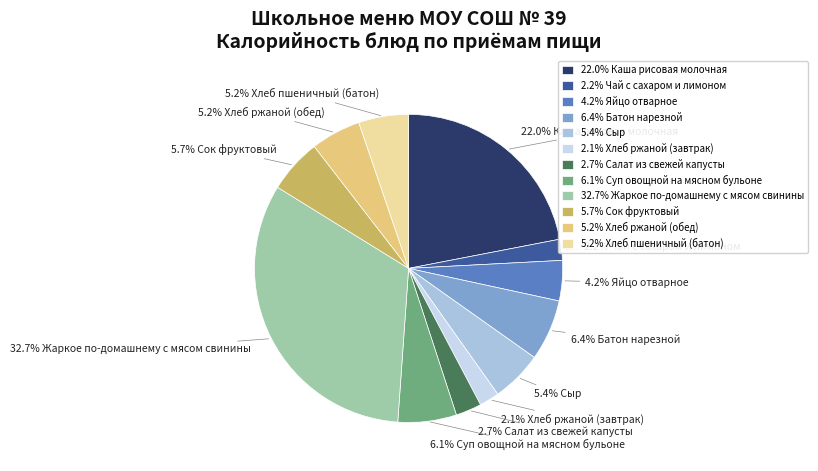

How many slices are in this pie chart?

12